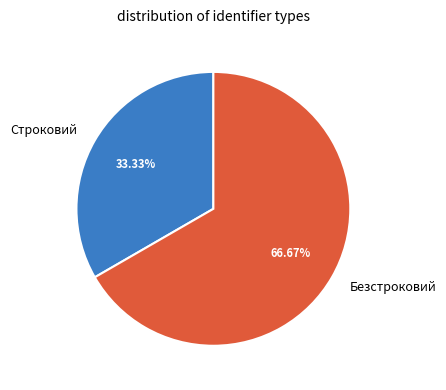

To the nearest percent, what is the difference between the Строковий and Безстроковий slice percentages?

33%